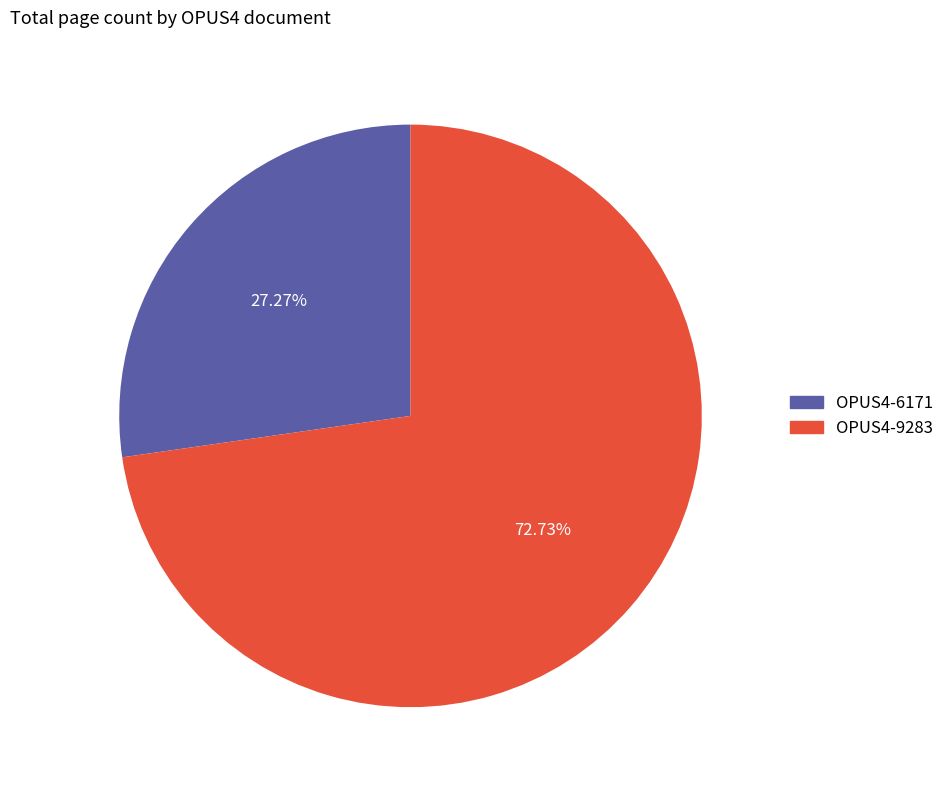

Combined, what portion of the pie is OPUS4-9283 and OPUS4-6171?

100.0%